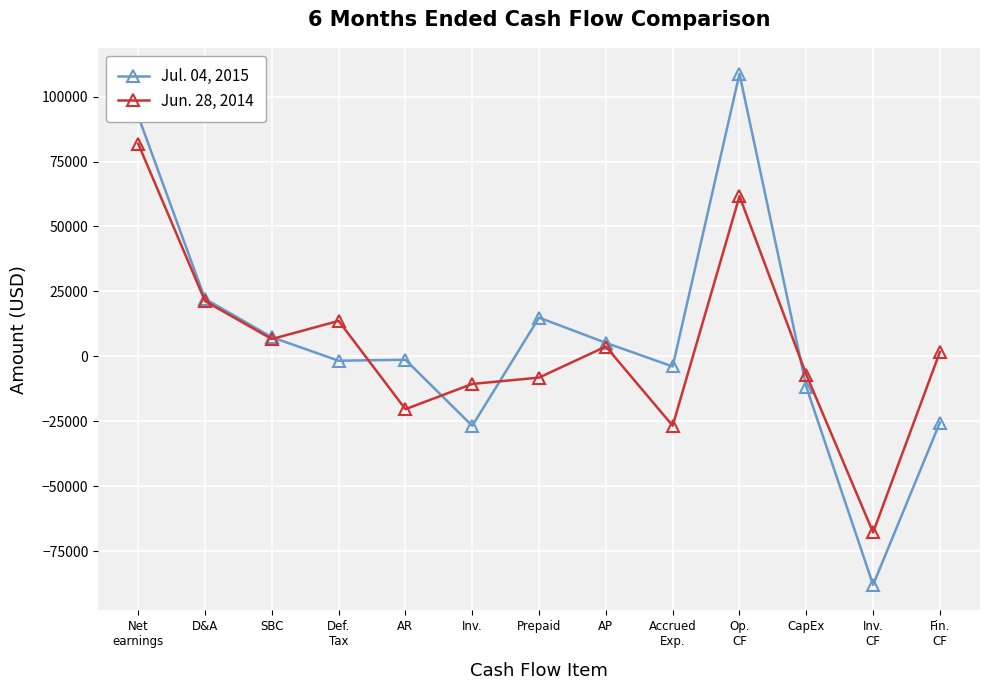

True or false: Jul. 04, 2015 has more than 1 interior local peaks.

True